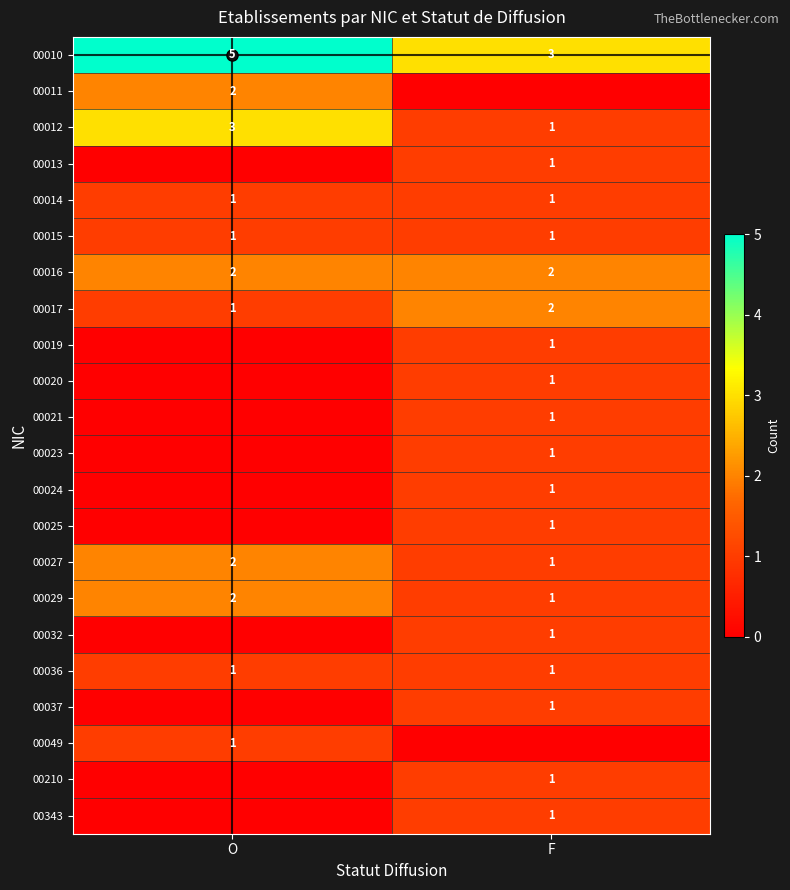

Rank the categories by 00027 value from lowest to highest.

F, O